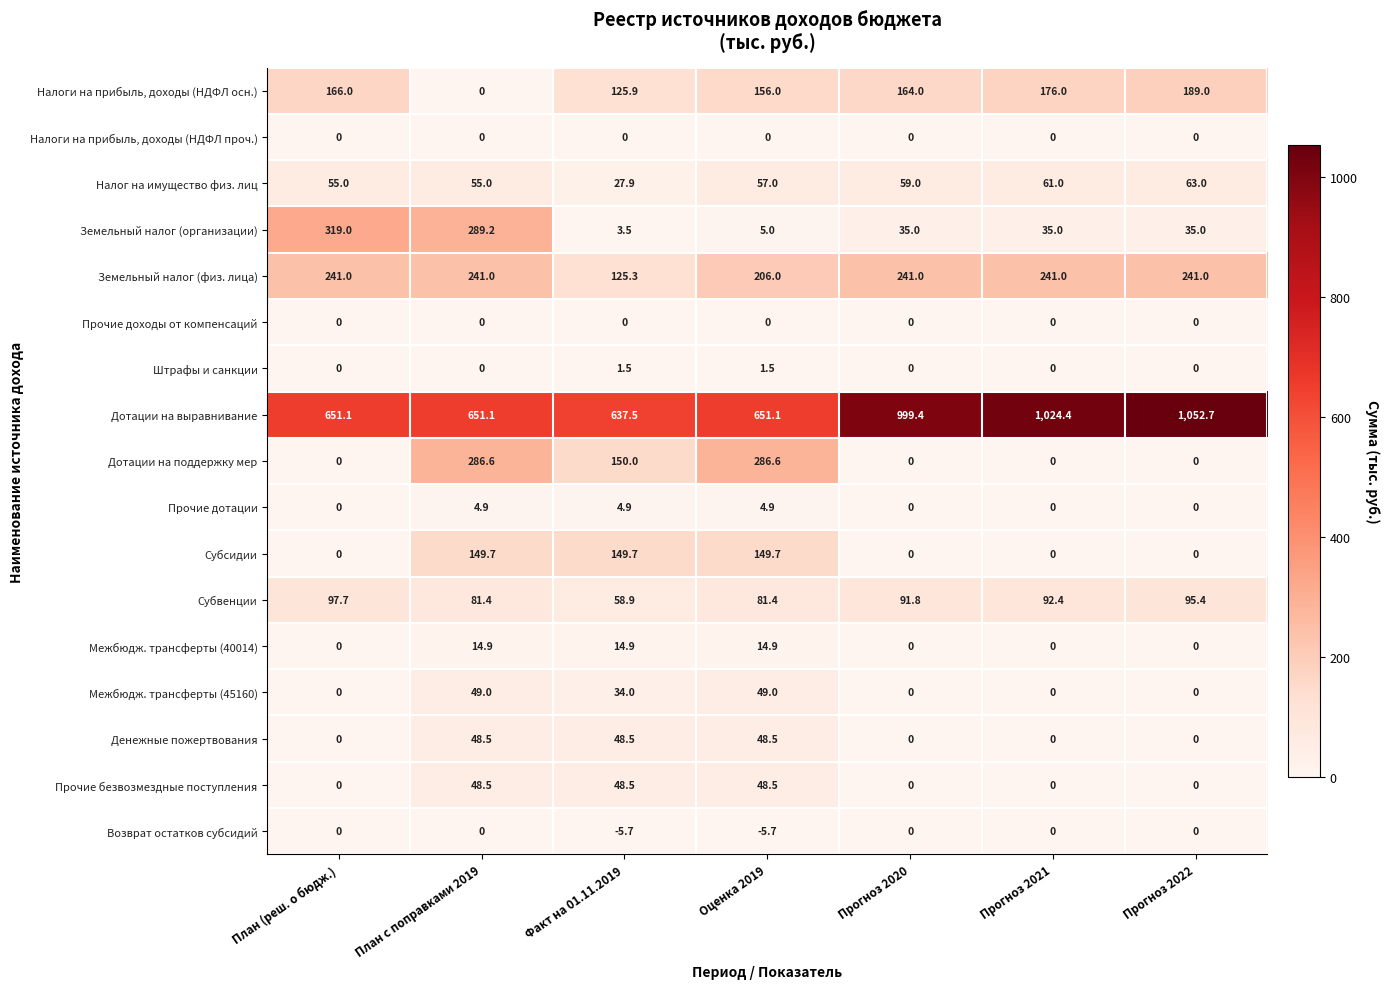

How many values in Субсидии are above zero?

3